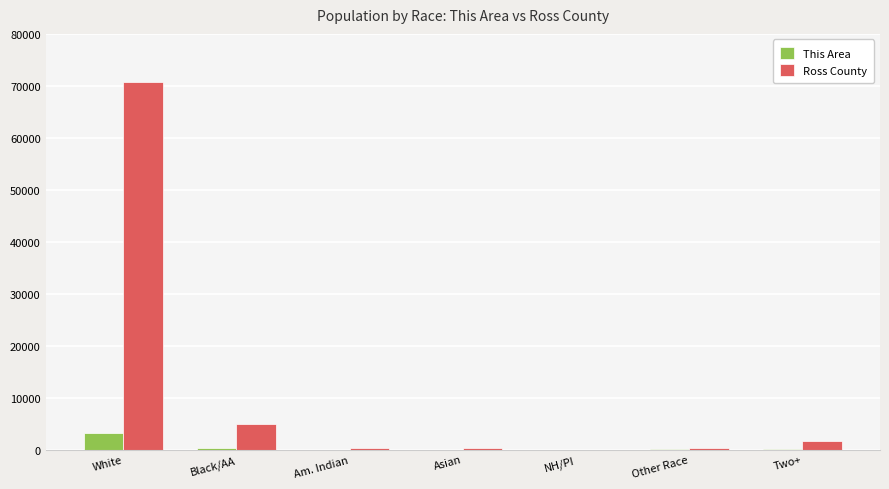

What is the difference between the This Area values at Am. Indian and White?

3128